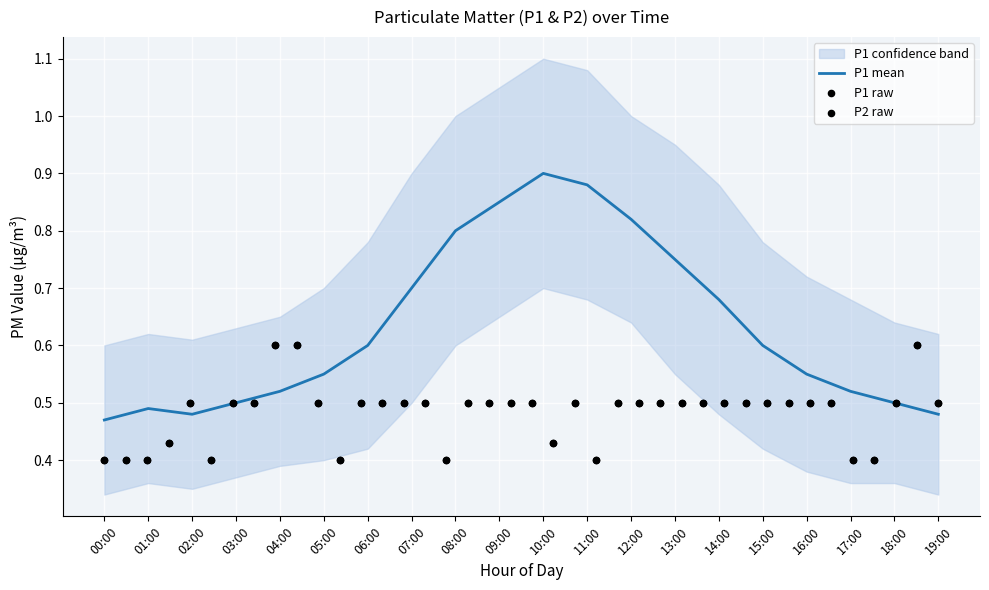

Which series contains the lowest Y value?

P1_lower